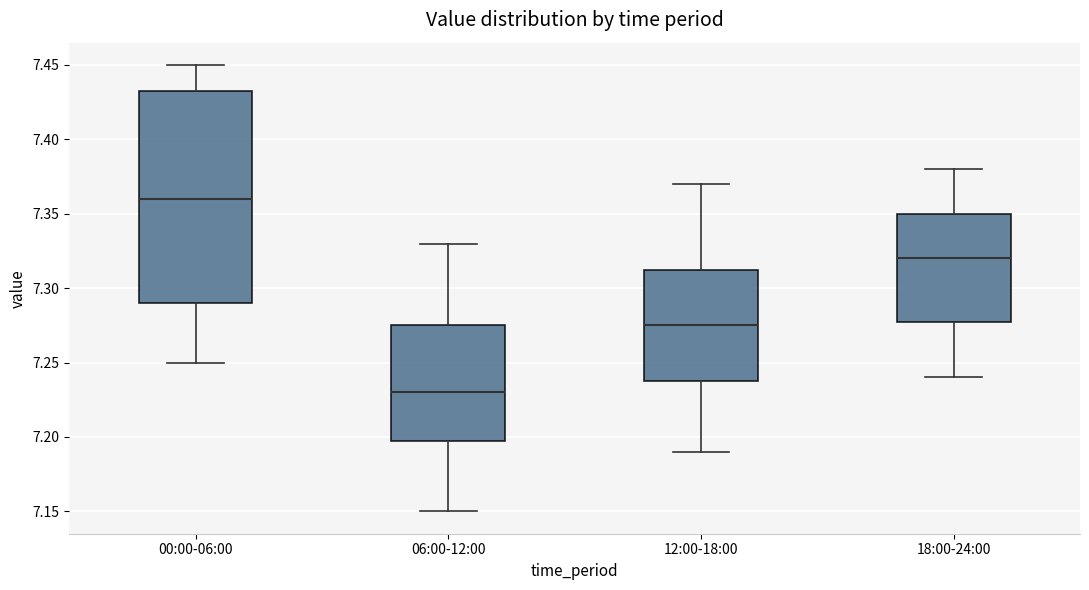

Reading left to right, read every box against the y-axis: the position of its median line, the range the box covers, and the ends of its whiskers. The values are not printed on the chart, so give them approximately, as read against the axis.

00:00-06:00: median 7.360, box 7.290 to 7.435, whiskers 7.250 to 7.450
06:00-12:00: median 7.230, box 7.200 to 7.275, whiskers 7.150 to 7.330
12:00-18:00: median 7.275, box 7.240 to 7.315, whiskers 7.190 to 7.370
18:00-24:00: median 7.320, box 7.280 to 7.350, whiskers 7.240 to 7.380